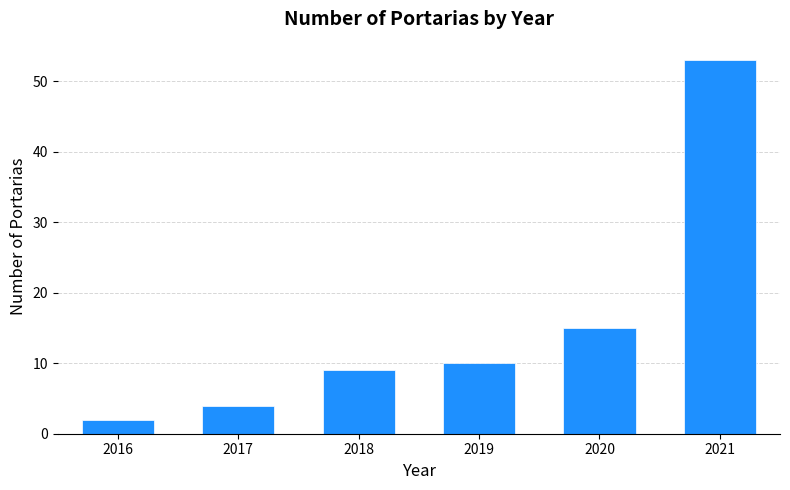

Reading left to right, list all the values displayed in this chart.

2	4	9	10	15	53